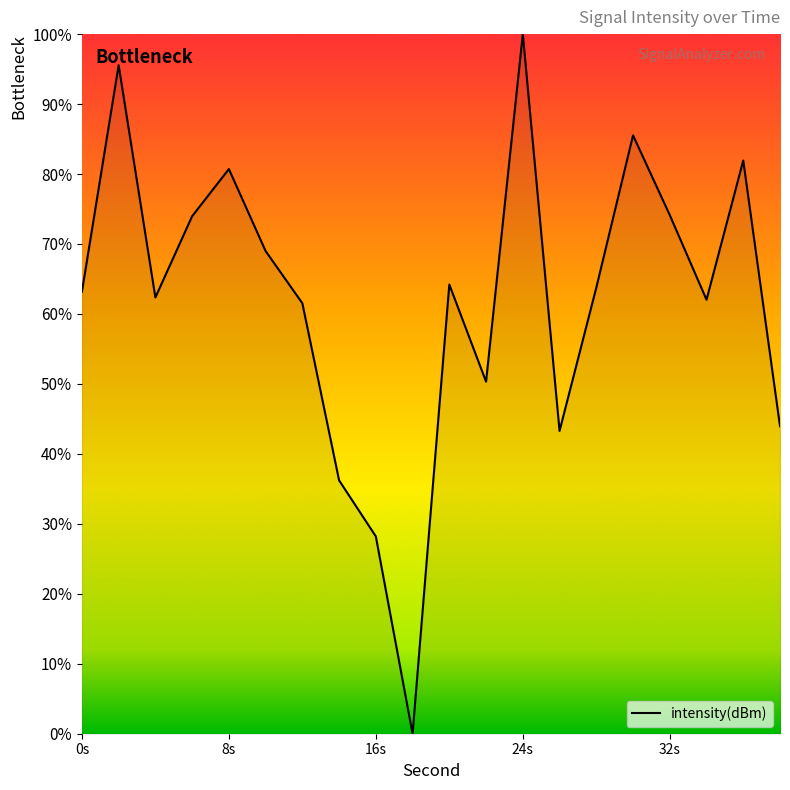

What is the greatest value displayed?

100.0